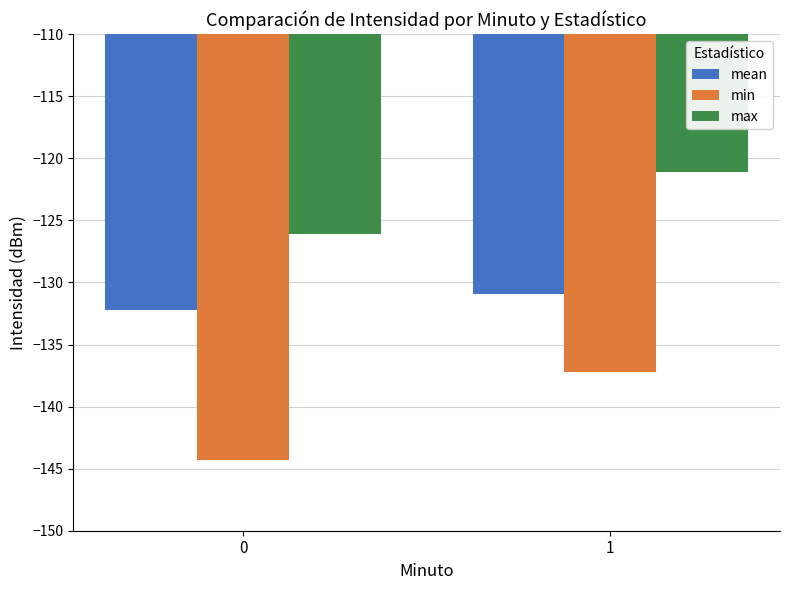

What is the sum of the mean values at 1 and 0?

-263.1